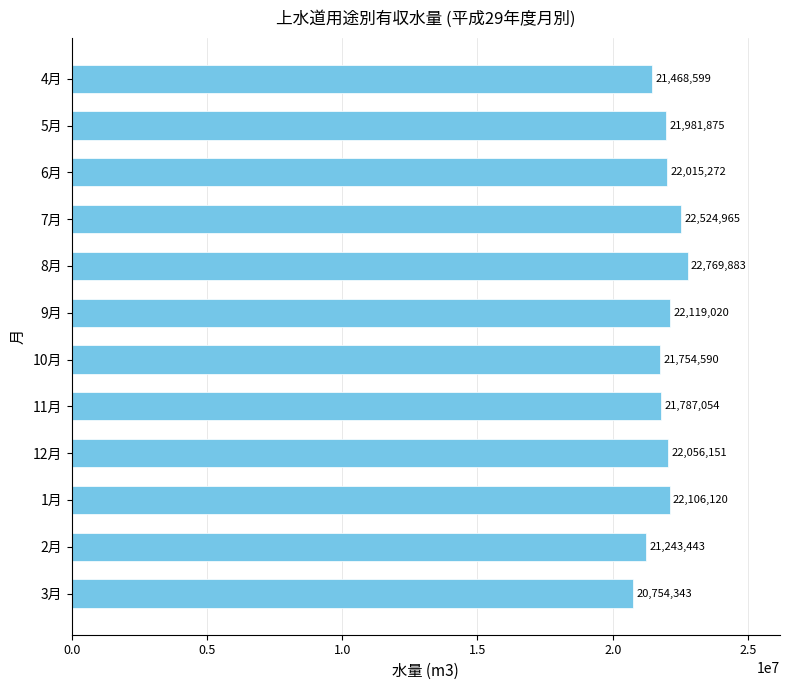

At which category does the chart reach its minimum across all series?

3月